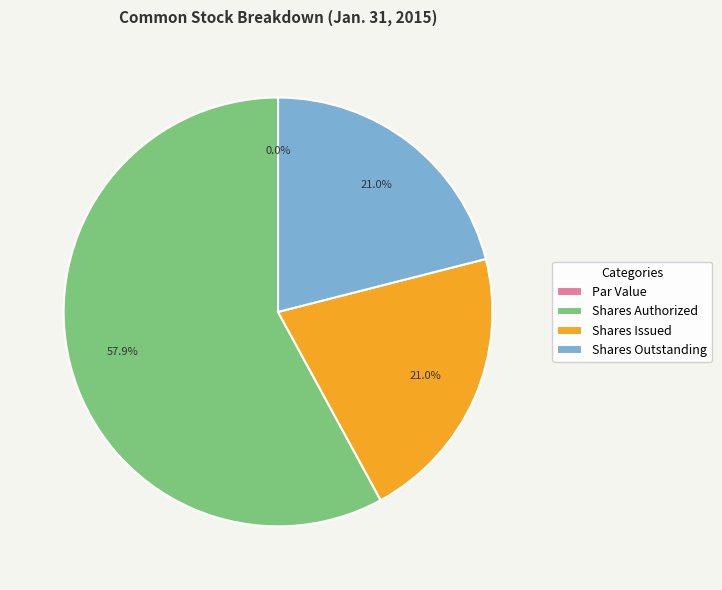

Rank the categories by value from highest to lowest.

Common Stock, Shares Authorized, Common Stock, Shares Issued, Common Stock, Shares Outstanding, Common Stock, Par Value